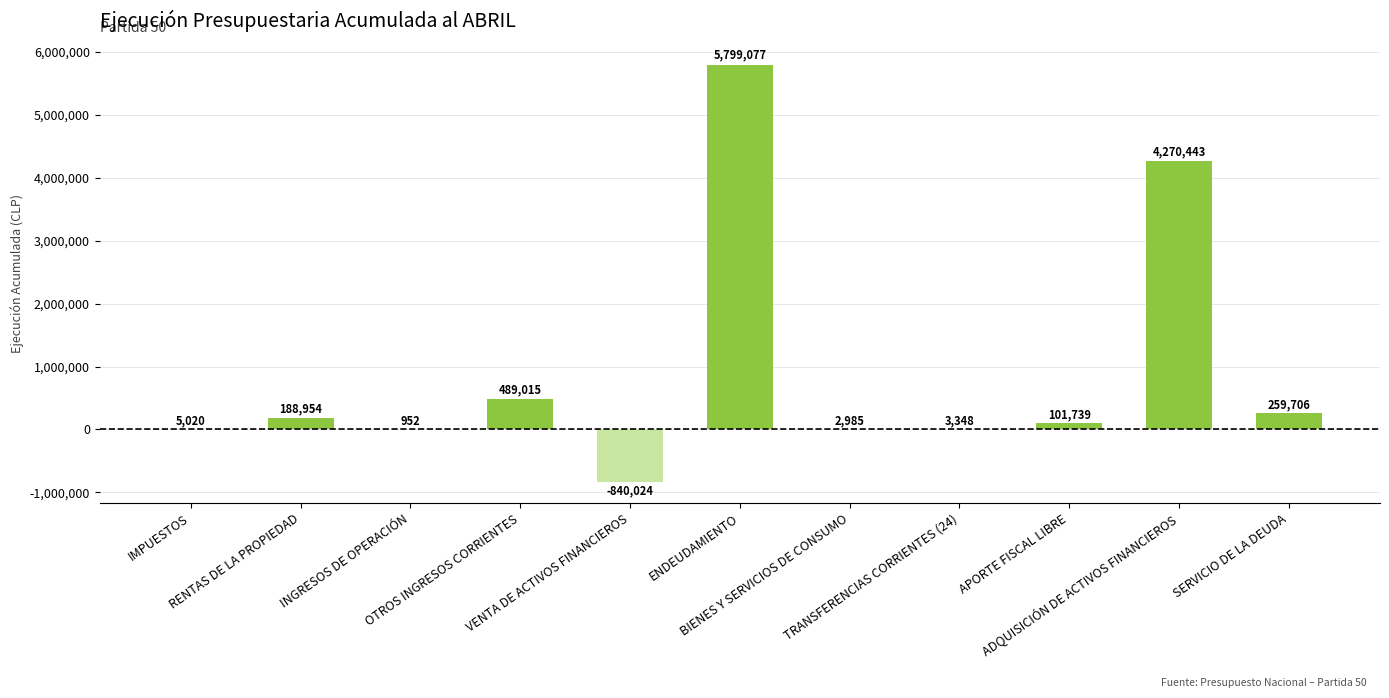

How many values are above zero?

10